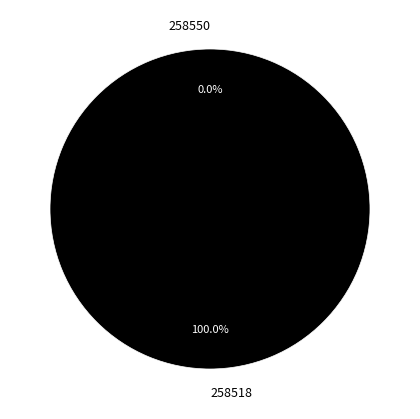

What percentage do 258518 and 258550 together represent?

100.0%